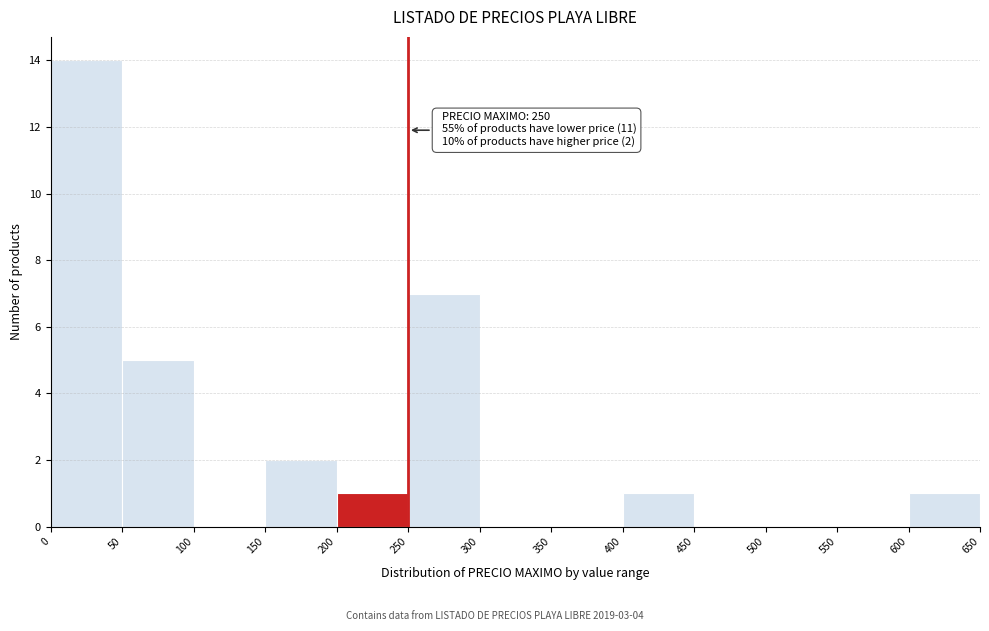

Which range on the x-axis has the tallest bar?

0 to 50